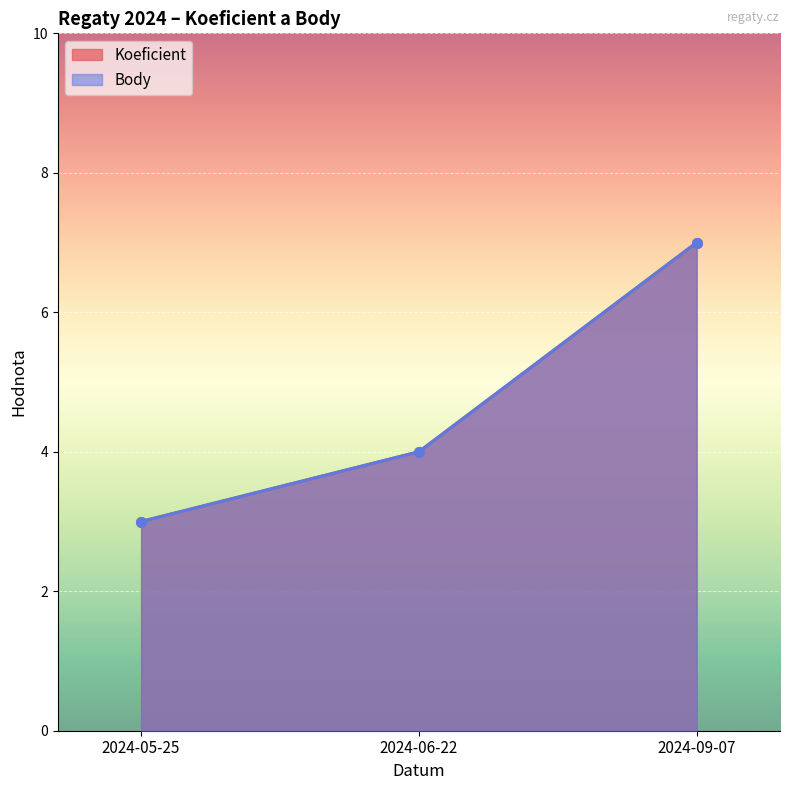

Count the Koeficient values in the range 3 to 7.

3